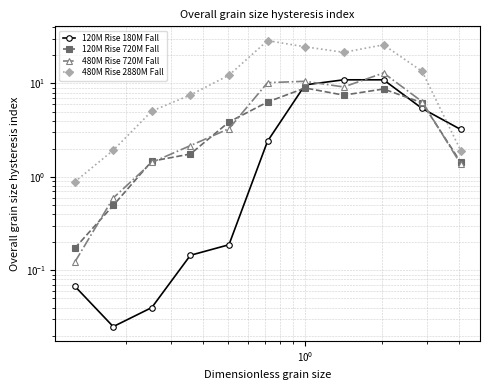

What is the difference between the second highest and second lowest values in the 120M Rise 180M Fall series?

10.9